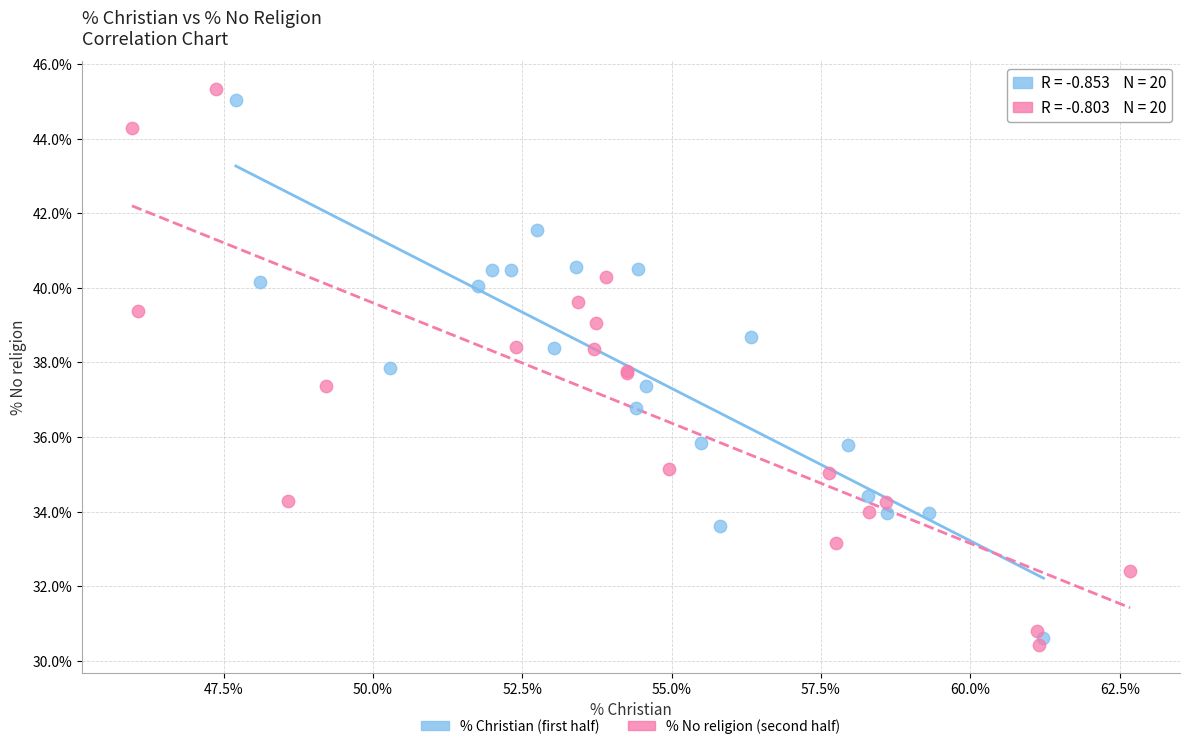

Which series has the widest spread of Y values?

% No religion (second half)